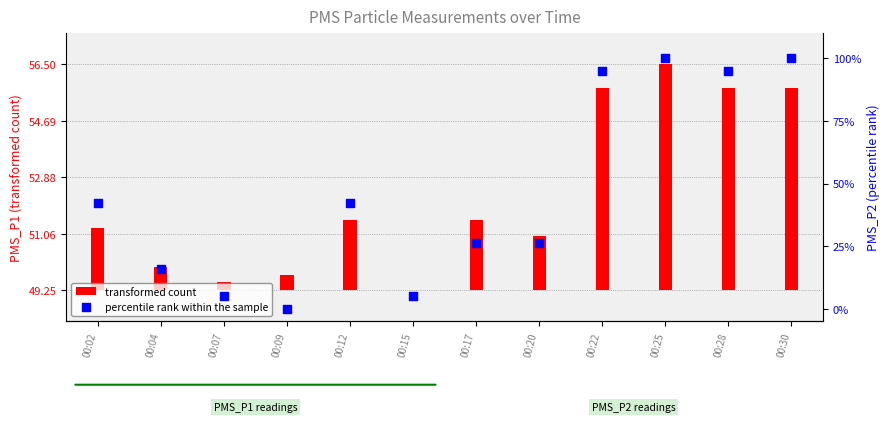

Approximately how many times larger is the value at 00:25 compared to 00:12?

2.4